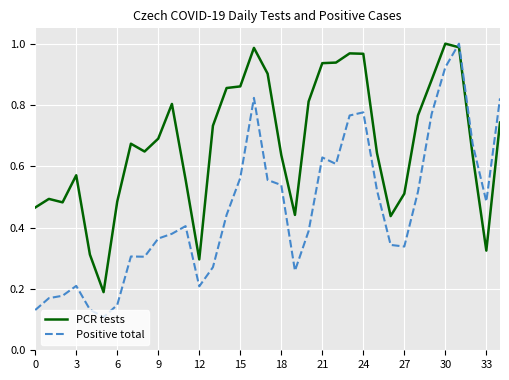

Rank the series by their average value, from highest to lowest.

PCR tests, Positive total